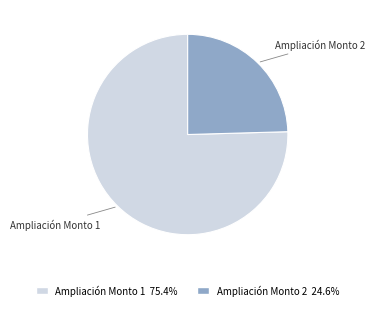

How many segments does this pie chart have?

2